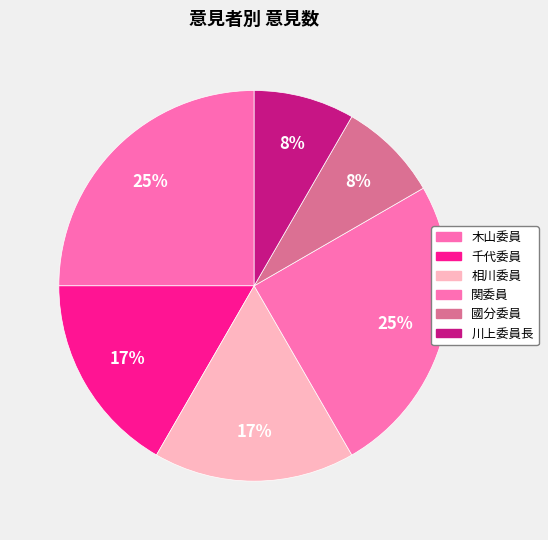

Is 相川委員 the majority of the pie?

No